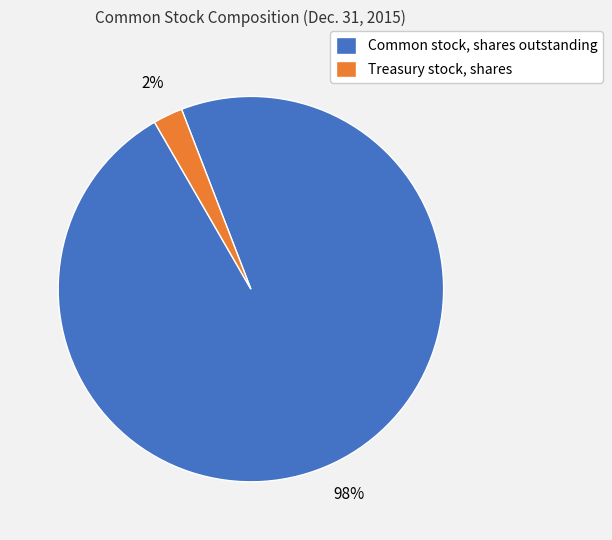

Which slice is the largest?

Common stock, shares outstanding